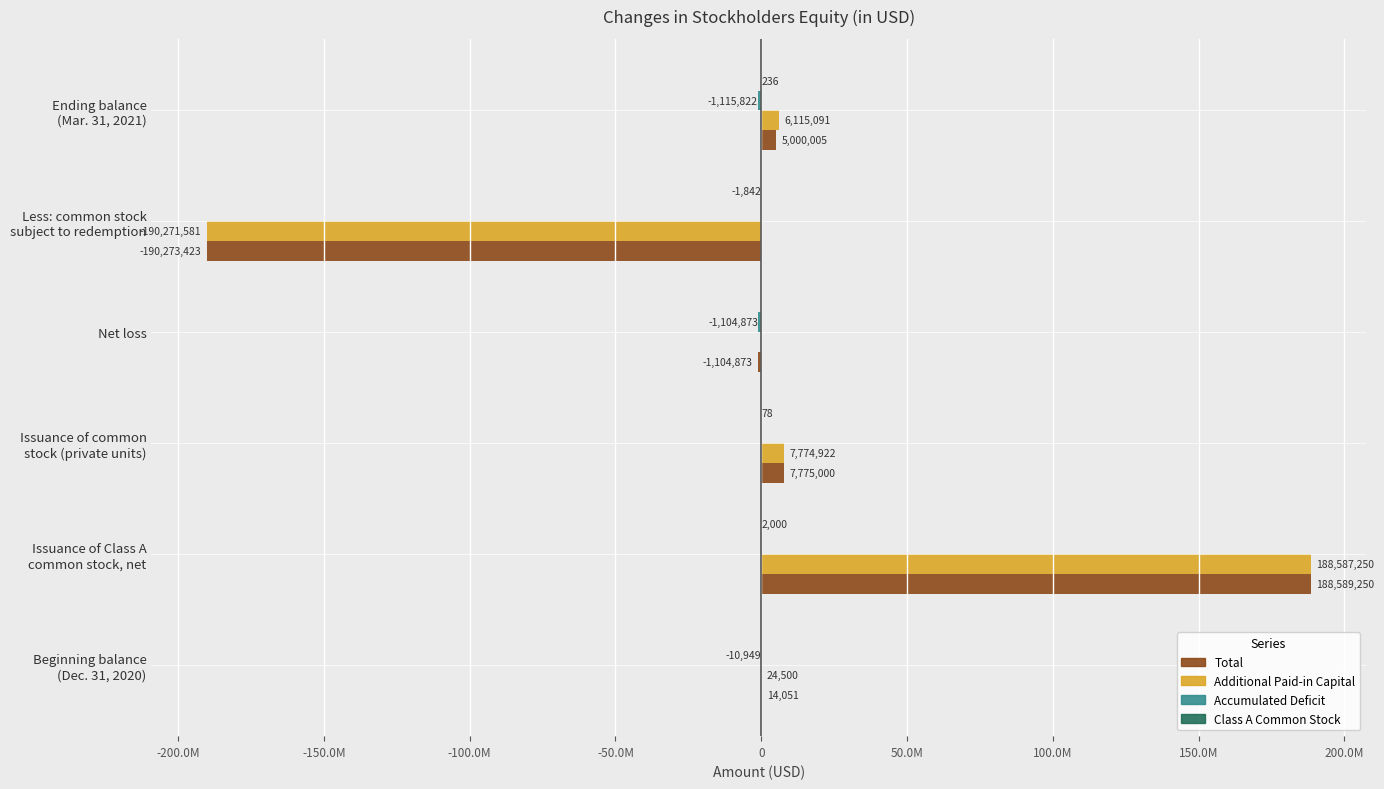

List the series in order of their overall mean, lowest first.

Accumulated Deficit, Class A Common Stock, Total, Additional Paid-in Capital